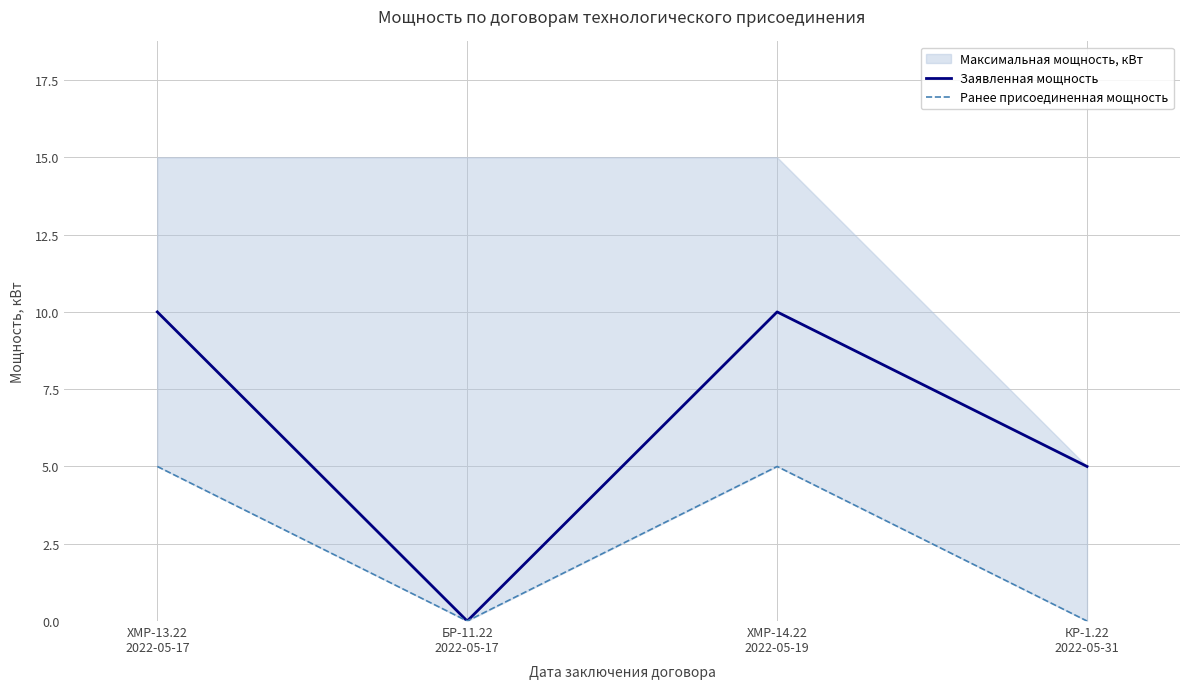

Where is Ранее присоединенная мощность nearest to the value 2?

БР-11.22
2022-05-17